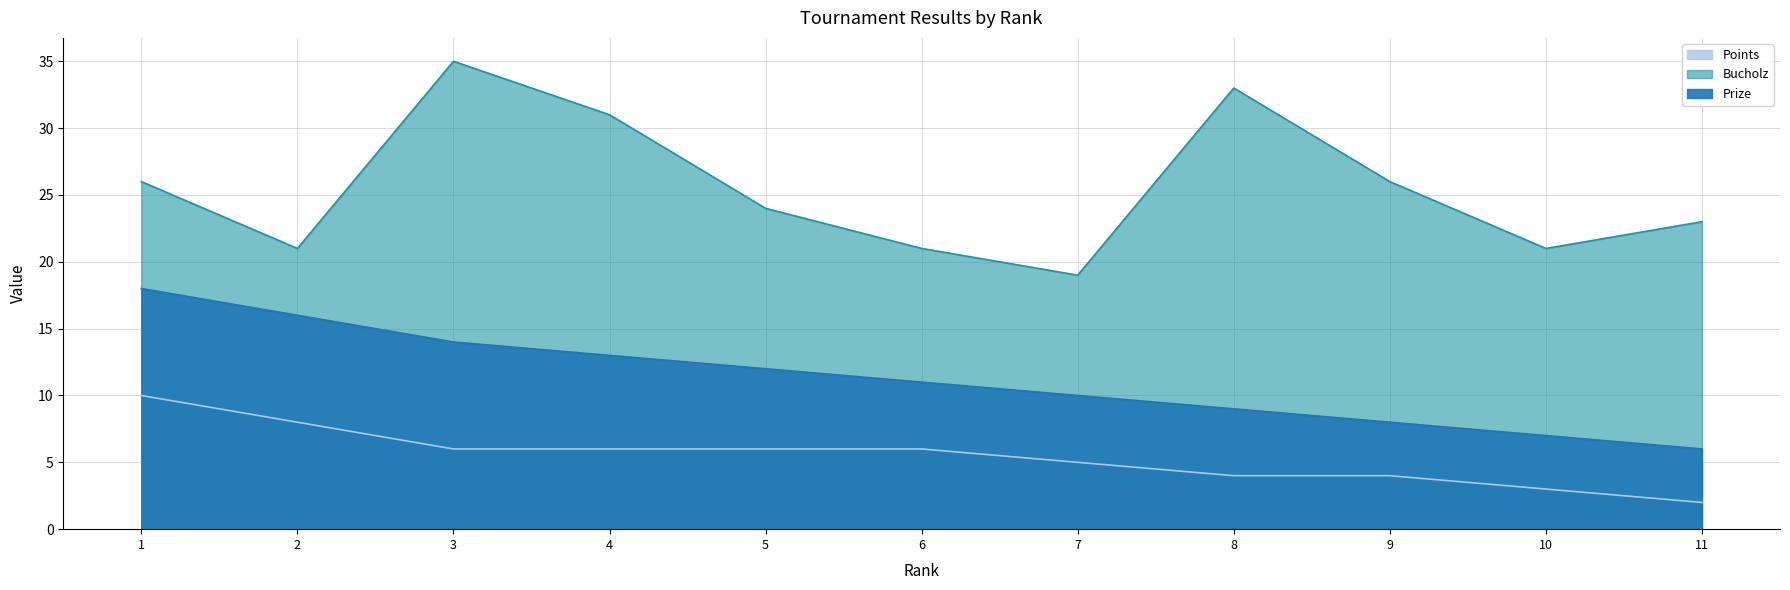

Reading left to right, extract all data points from this chart.

Prize: 1=18	2=16	3=14	4=13	5=12	6=11	7=10	8=9	9=8	10=7	11=6
Bucholz: 1=26	2=21	3=35	4=31	5=24	6=21	7=19	8=33	9=26	10=21	11=23
Points: 1=10	2=8	3=6	4=6	5=6	6=6	7=5	8=4	9=4	10=3	11=2